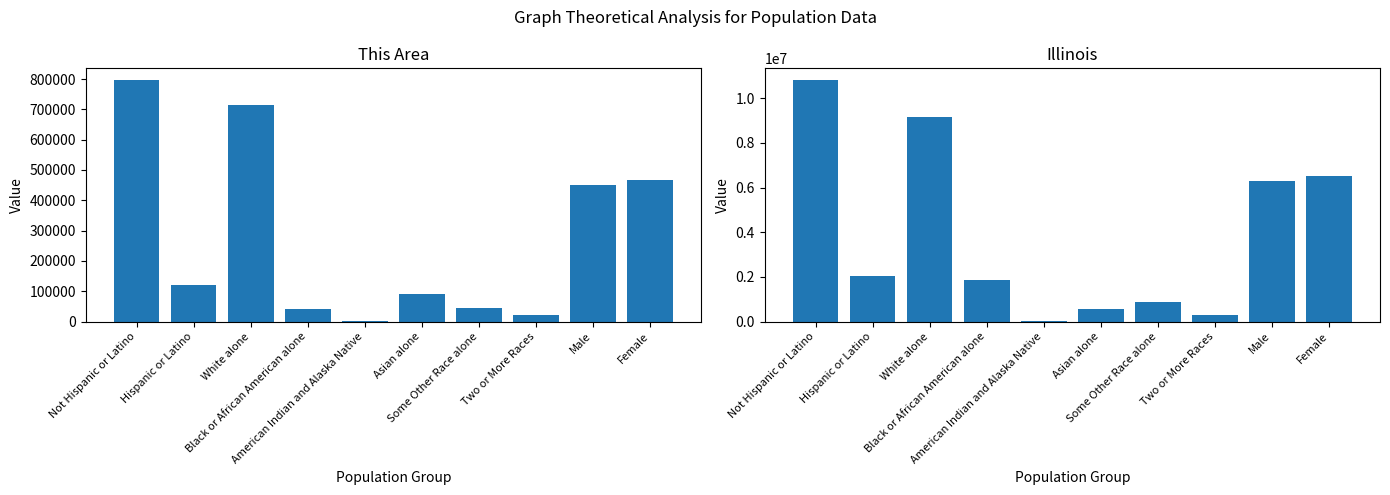

List the series in order of their peak value, lowest first.

This Area, Illinois